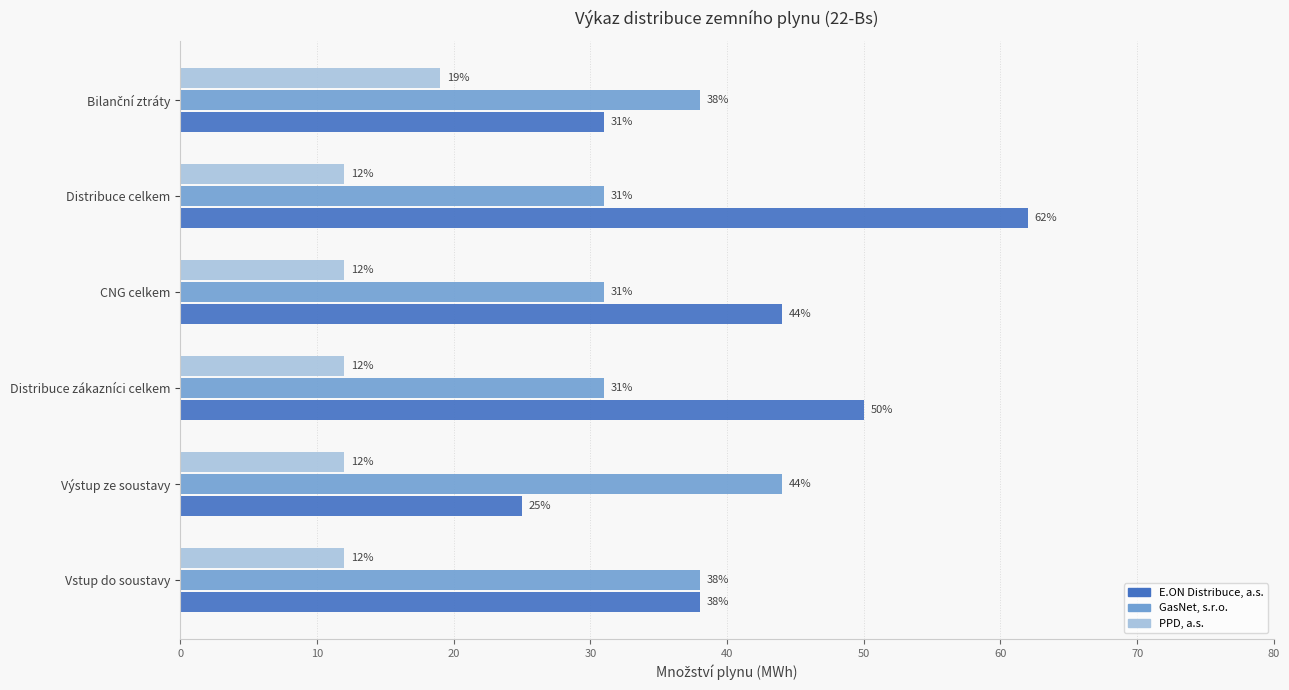

Count the GasNet, s.r.o. values in the range 31 to 38.

5